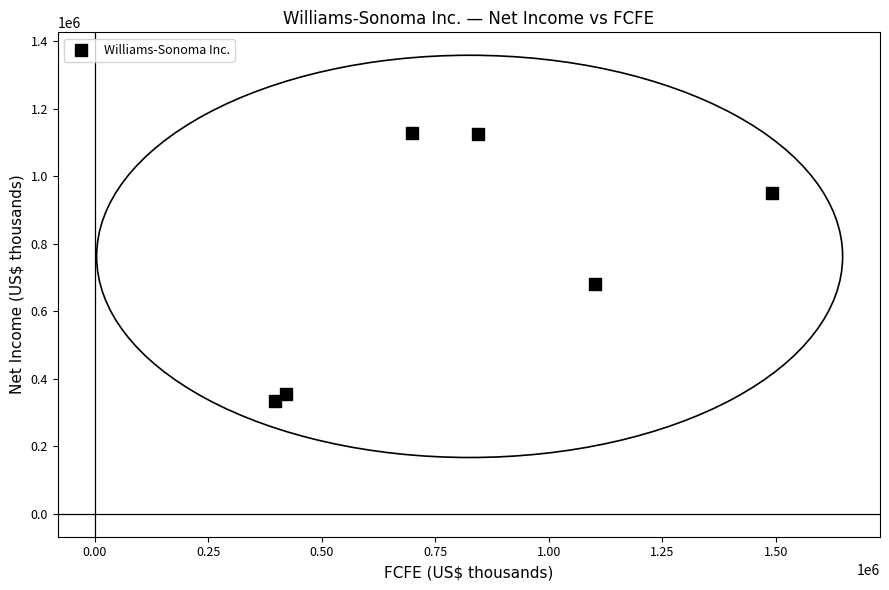

What Y value in the scatter plot is closest to 730794?

680714